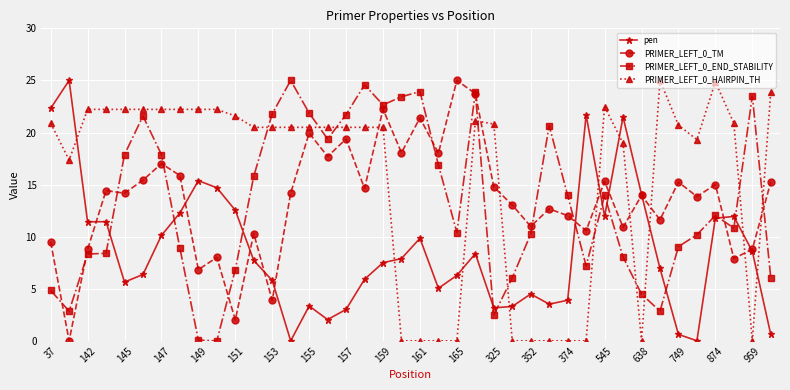

True or false: PRIMER_LEFT_0_HAIRPIN_TH and PRIMER_LEFT_0_TM intersect in this chart.

True